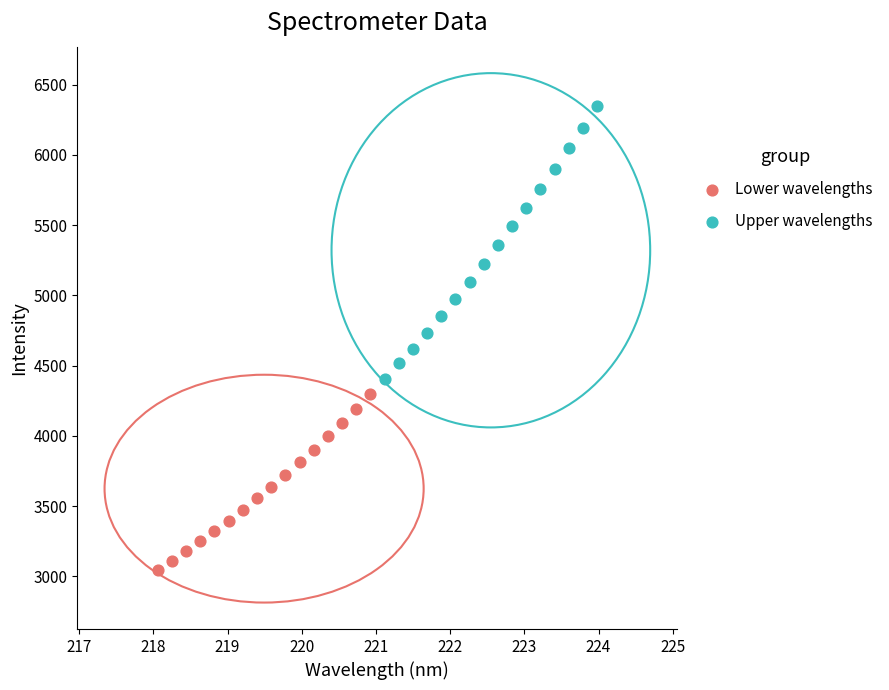

Which series reaches the maximum Y coordinate?

Upper wavelengths